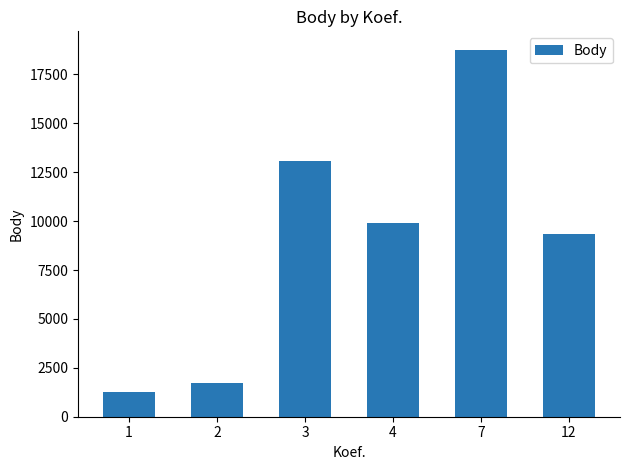

Reading left to right, list all the values displayed in this chart.

1287	1742	13067	9926	18765	9332